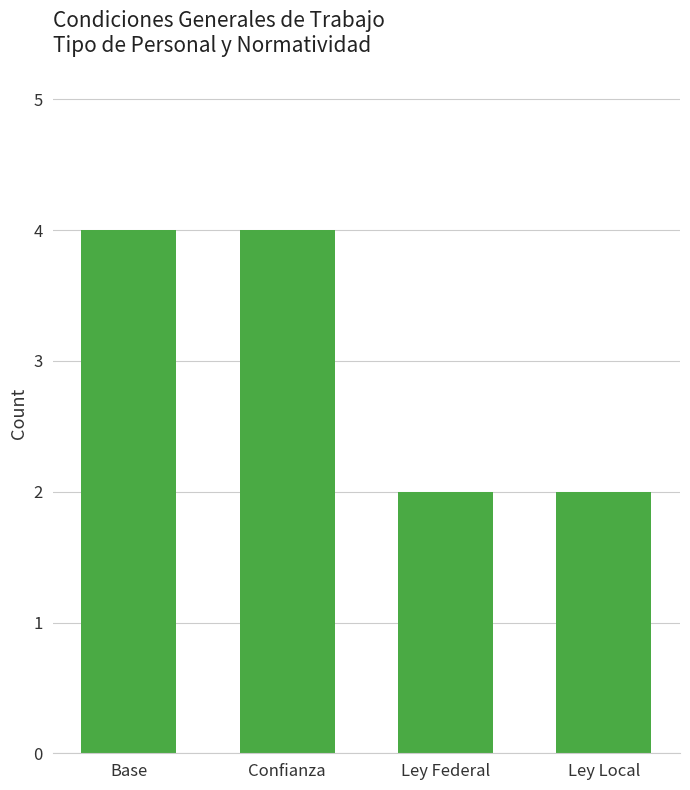

What is the change in value from Base to Ley Local?

-2